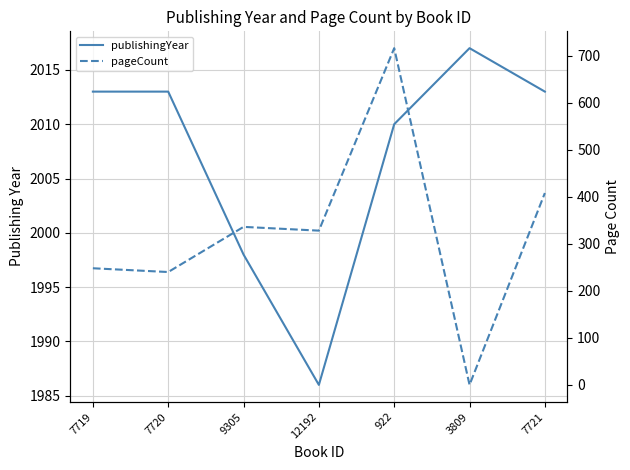

What is the spread (max minus min) of values at 9305?

1662